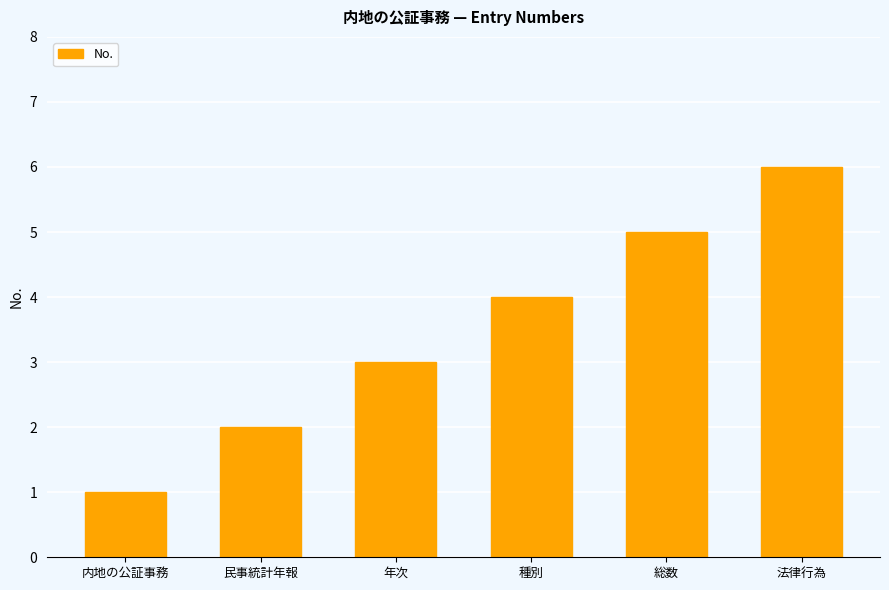

What is the minimum value shown in the chart?

1